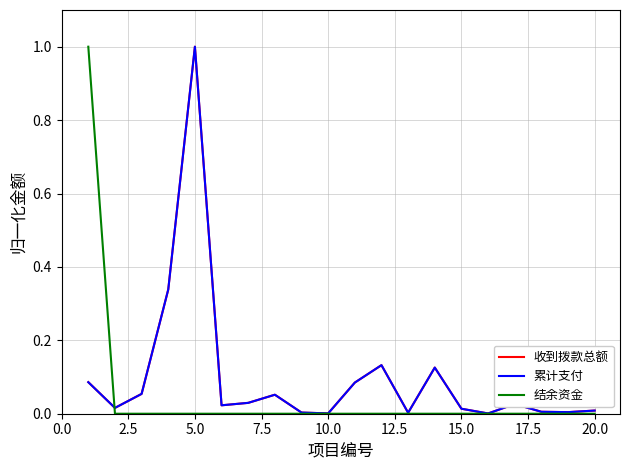

What is the maximum value for 收到拨款总额?

1.0